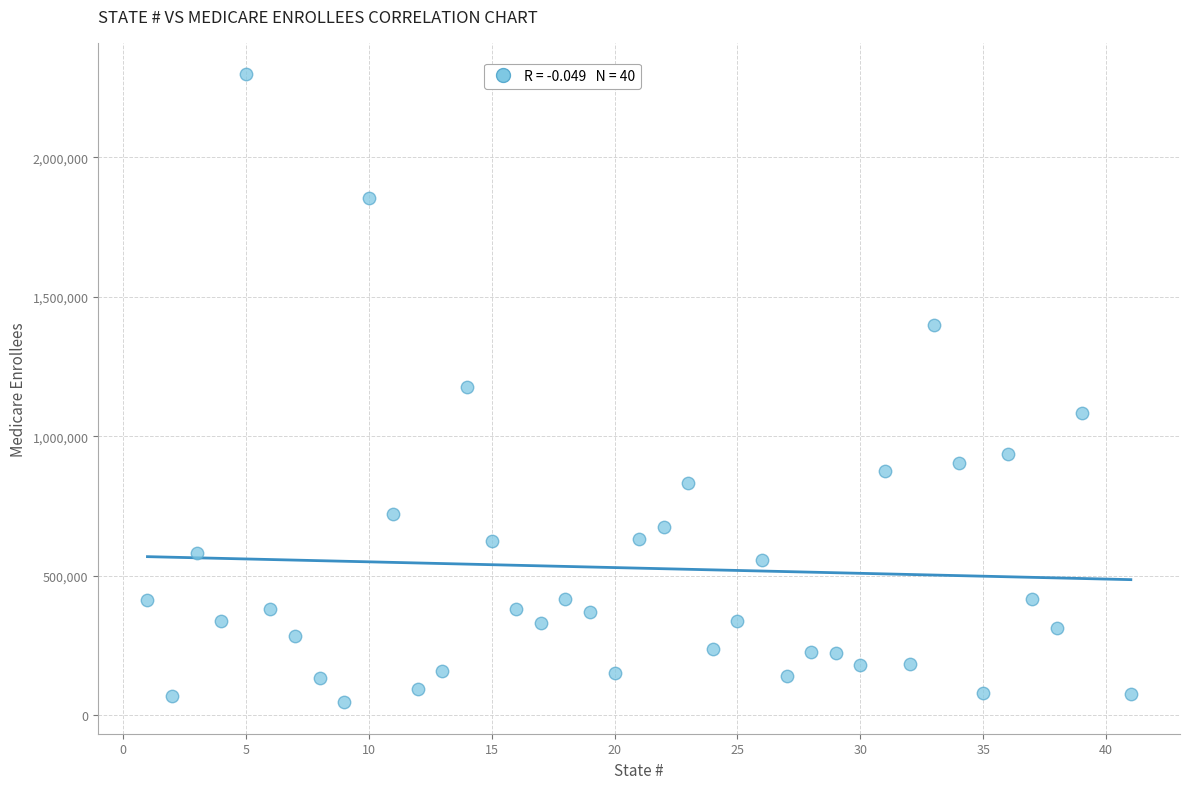

What is the range of Y values (max minus min)?

2251996